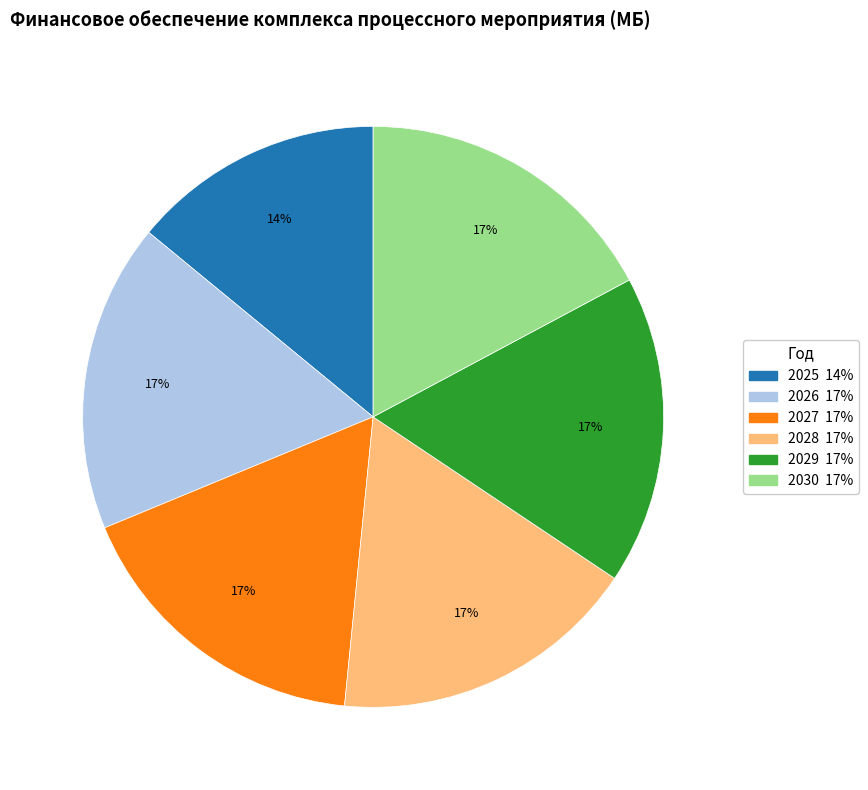

Does any single category account for the majority?

No